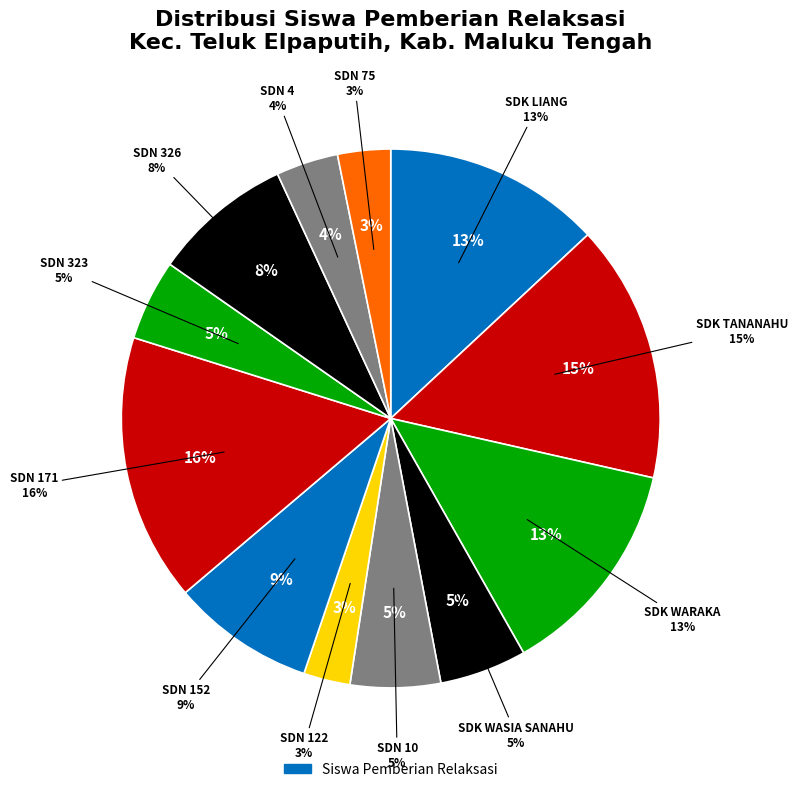

The SD NEGERI 323 slice represents 14% of the pie. True or false?

False